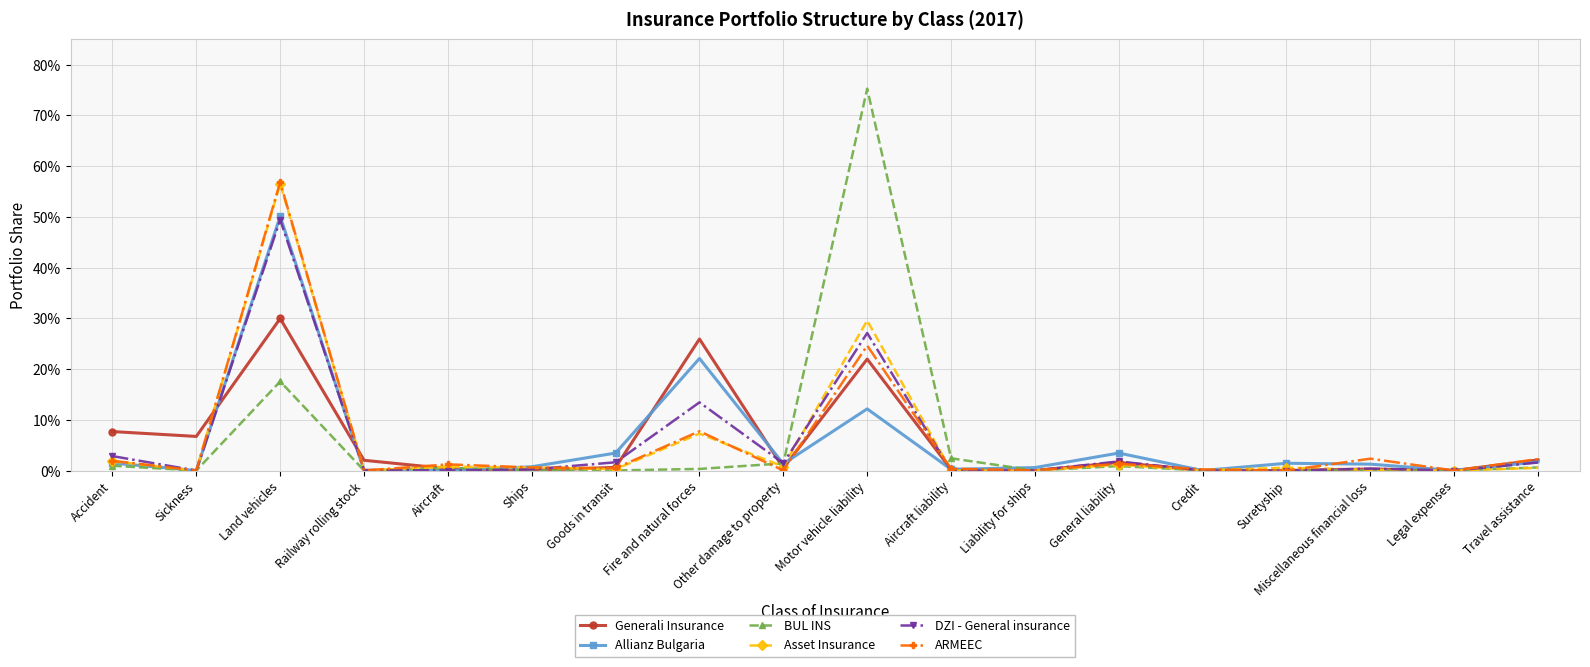

Is the value of Asset Insurance at Travel assistance greater than the value of BUL INS at General liability?

No